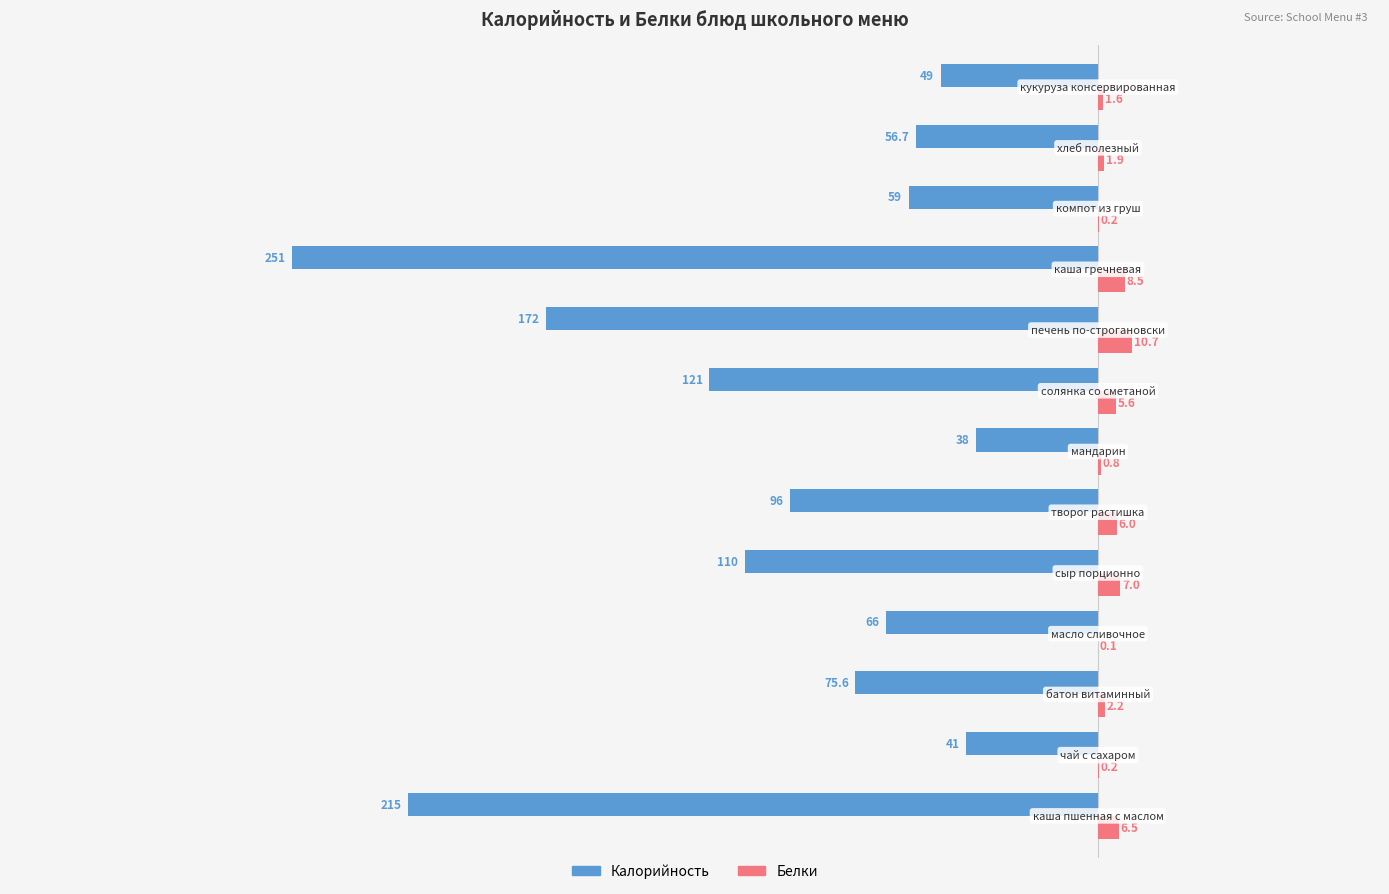

What is the sum of all Белки values?

51.3